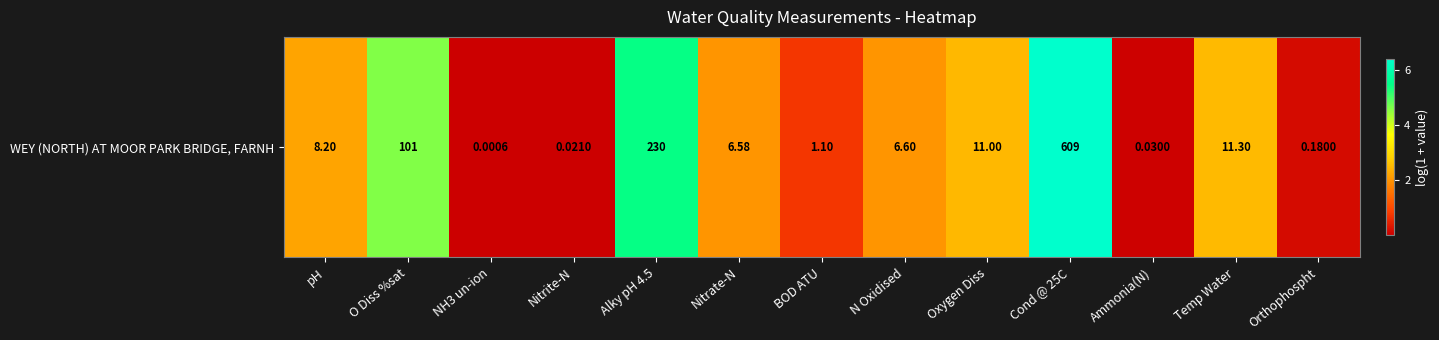

Which category has the lowest value across all series?

NH3 un-ion